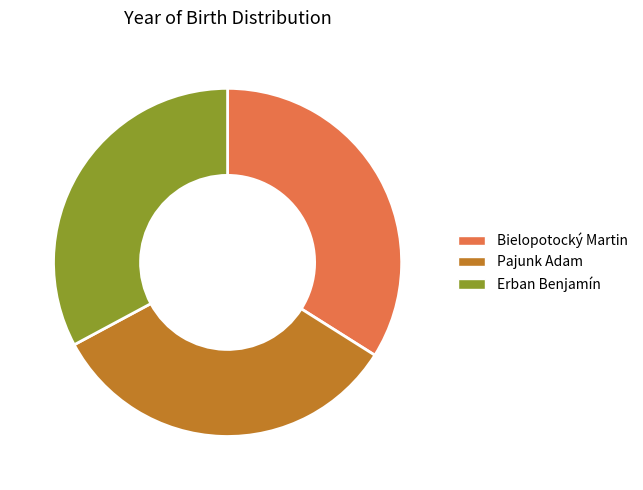

Approximately how many times larger is the value at Erban Benjamín compared to Pajunk Adam?

1.0